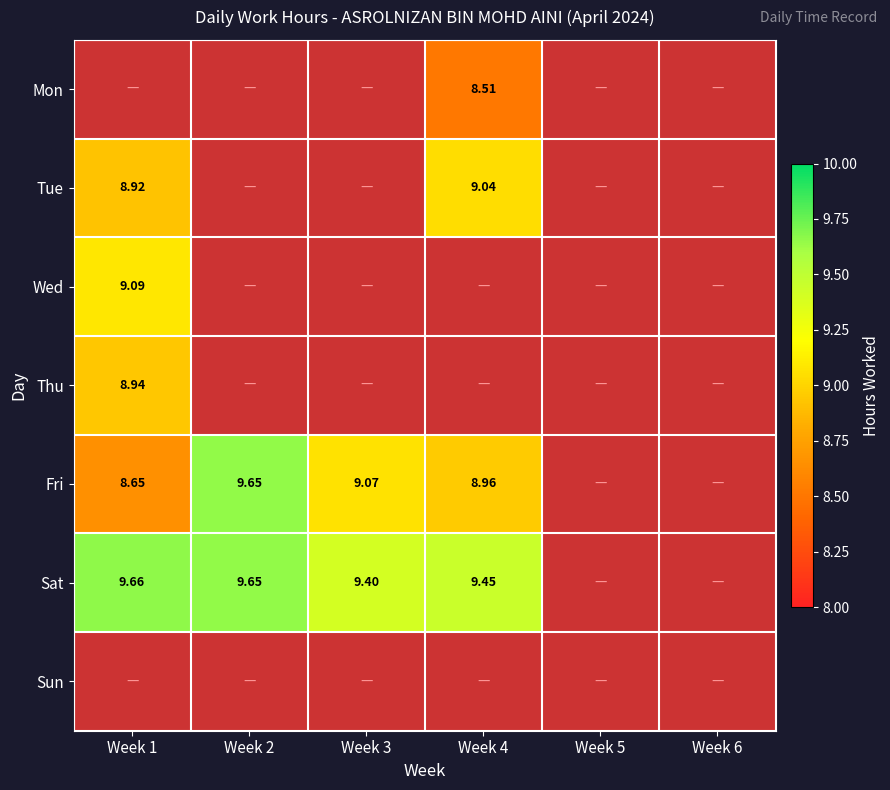

Is the value of Fri at Week 1 greater than the value of Mon at Week 4?

Yes